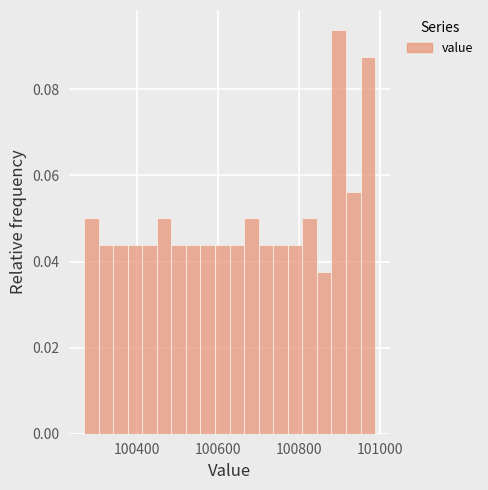

Read against the x-axis, roughly where is the centre of the tallest bar?

100900